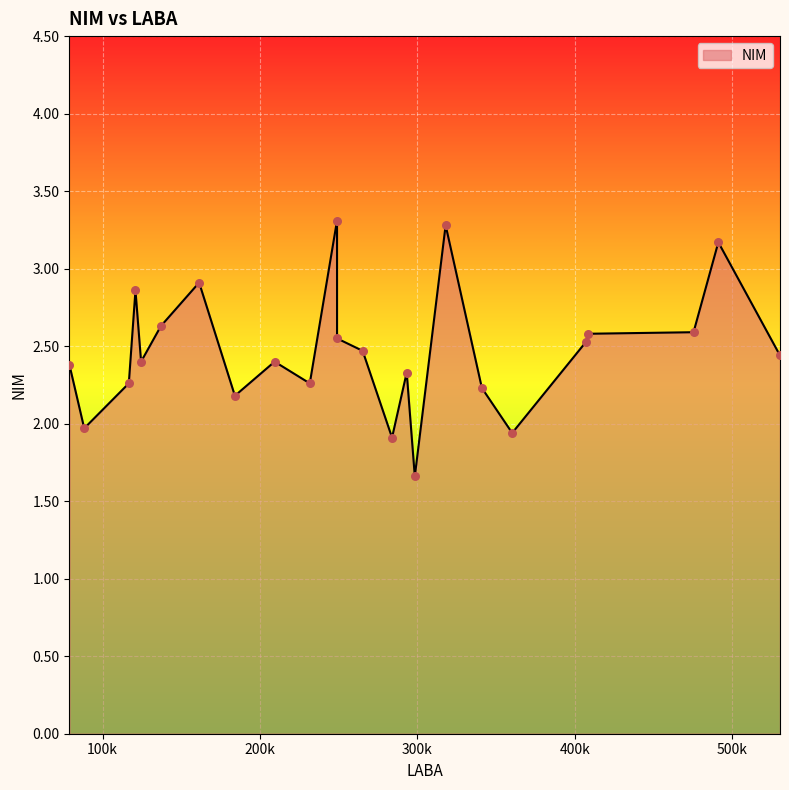

What is the minimum value shown in the chart?

1.7